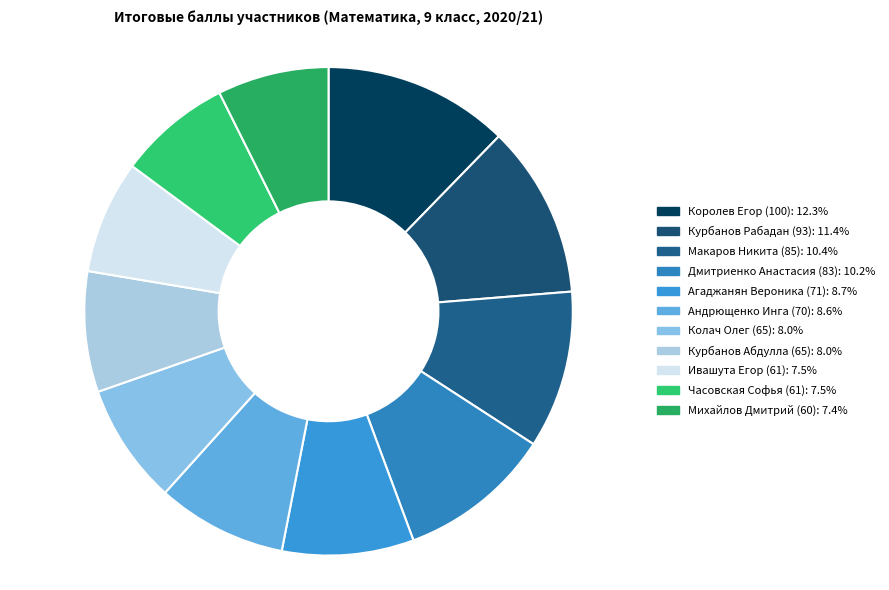

Which has a higher value, Ивашута Егор (61) or Колач Олег (65)?

Колач Олег (65)